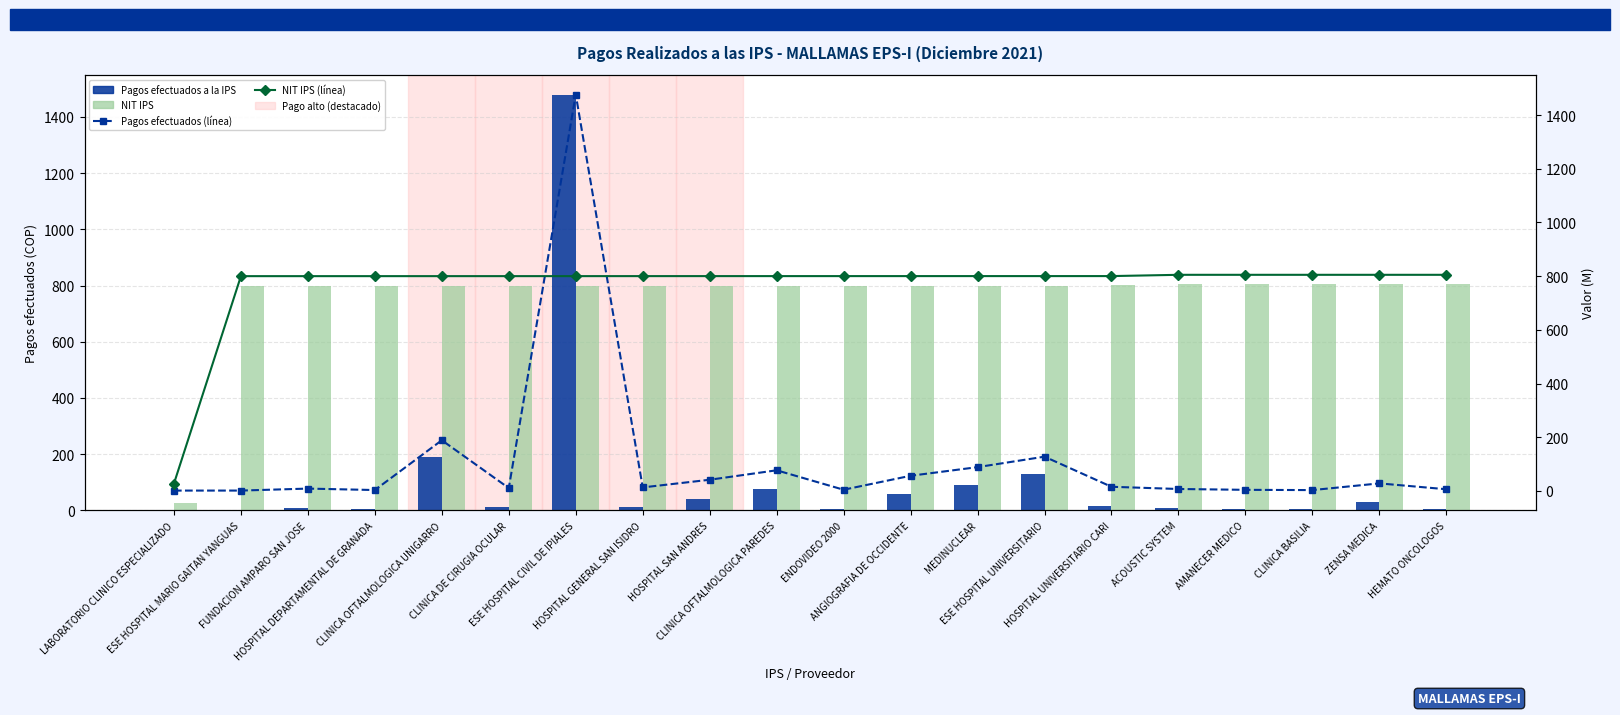

At CLINICA DE CIRUGIA OCULAR, list the series in order from largest to smallest.

NIT IPS (M), NIT IPS (línea), Pagos efectuados a la IPS (M COP), Pagos efectuados (línea)